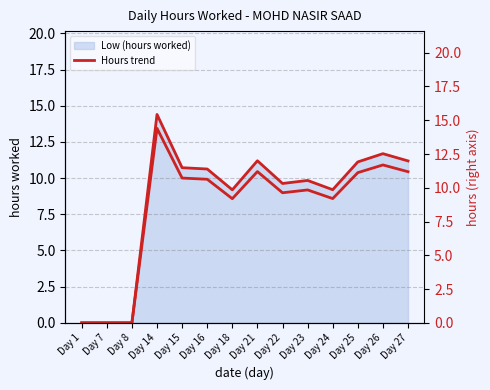

The value of Low (hours worked) right at Day 1 is 0.0. True or false?

True